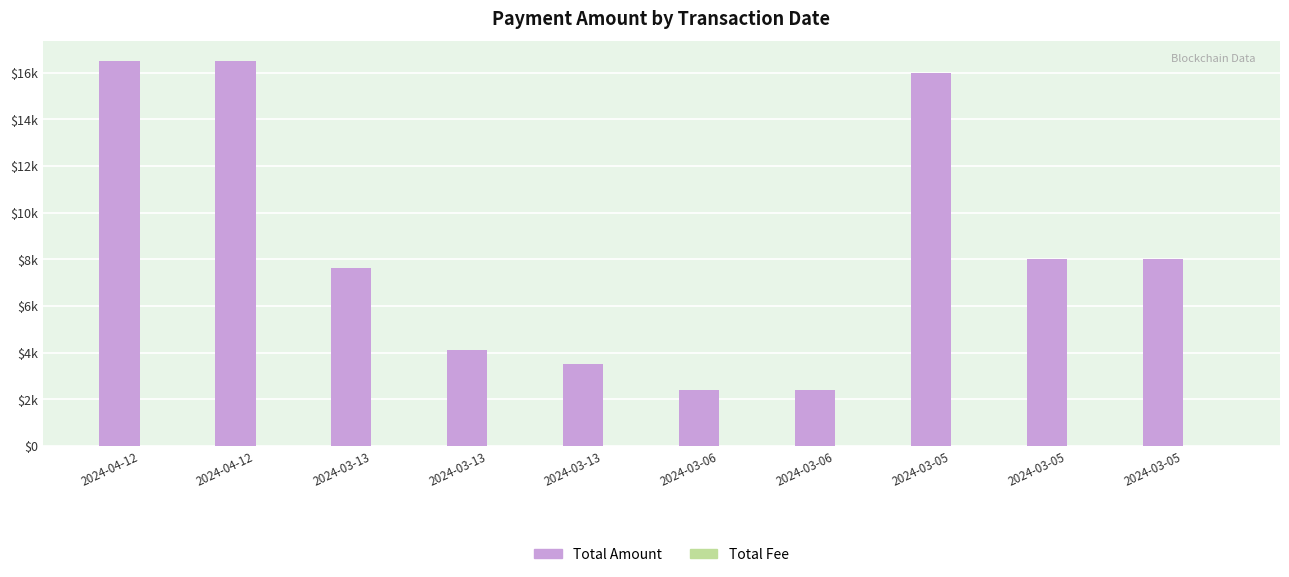

Rank the categories by Total Amount value from lowest to highest.

2024-03-06, 2024-03-06, 2024-03-13, 2024-03-13, 2024-03-13, 2024-03-05, 2024-03-05, 2024-03-05, 2024-04-12, 2024-04-12